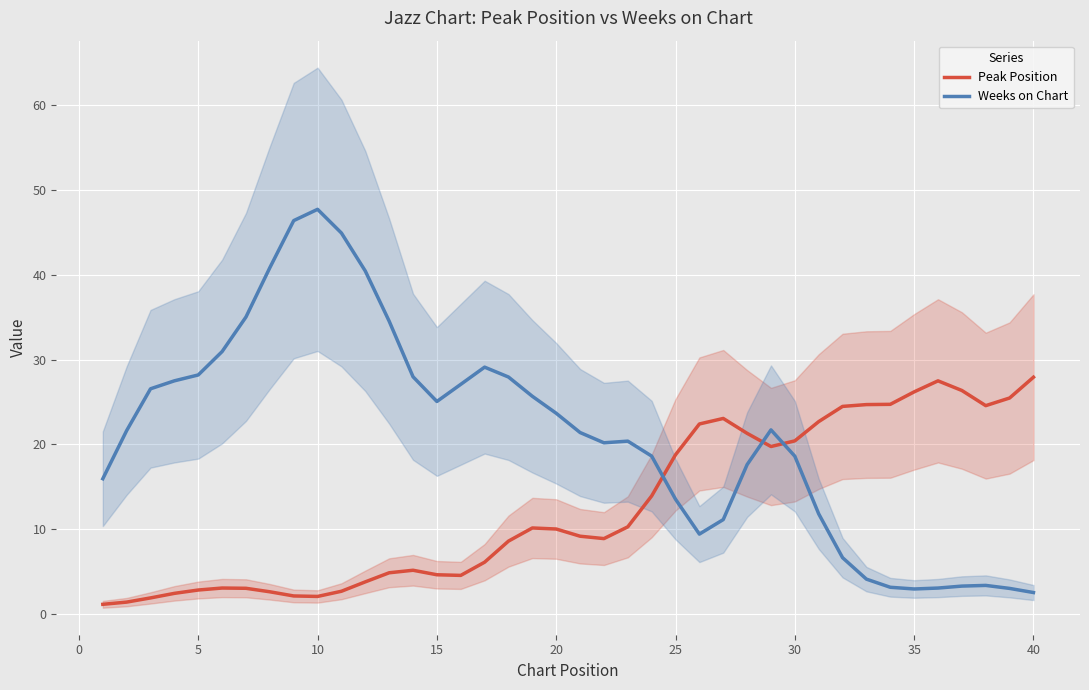

True or false: Weeks on Chart and Peak Position cross at least once.

True